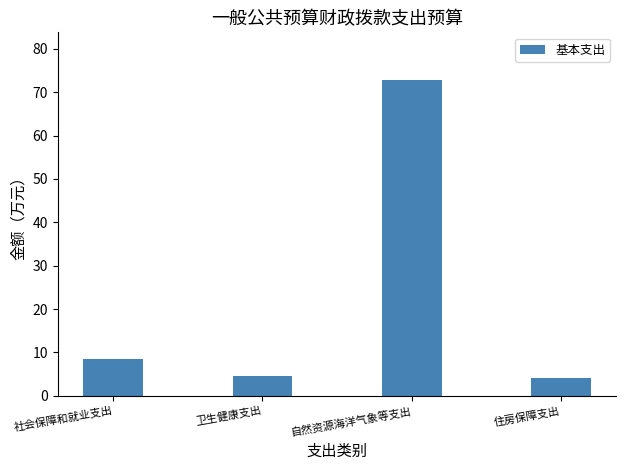

Between 住房保障支出 and 自然资源海洋气象等支出, which is larger?

自然资源海洋气象等支出